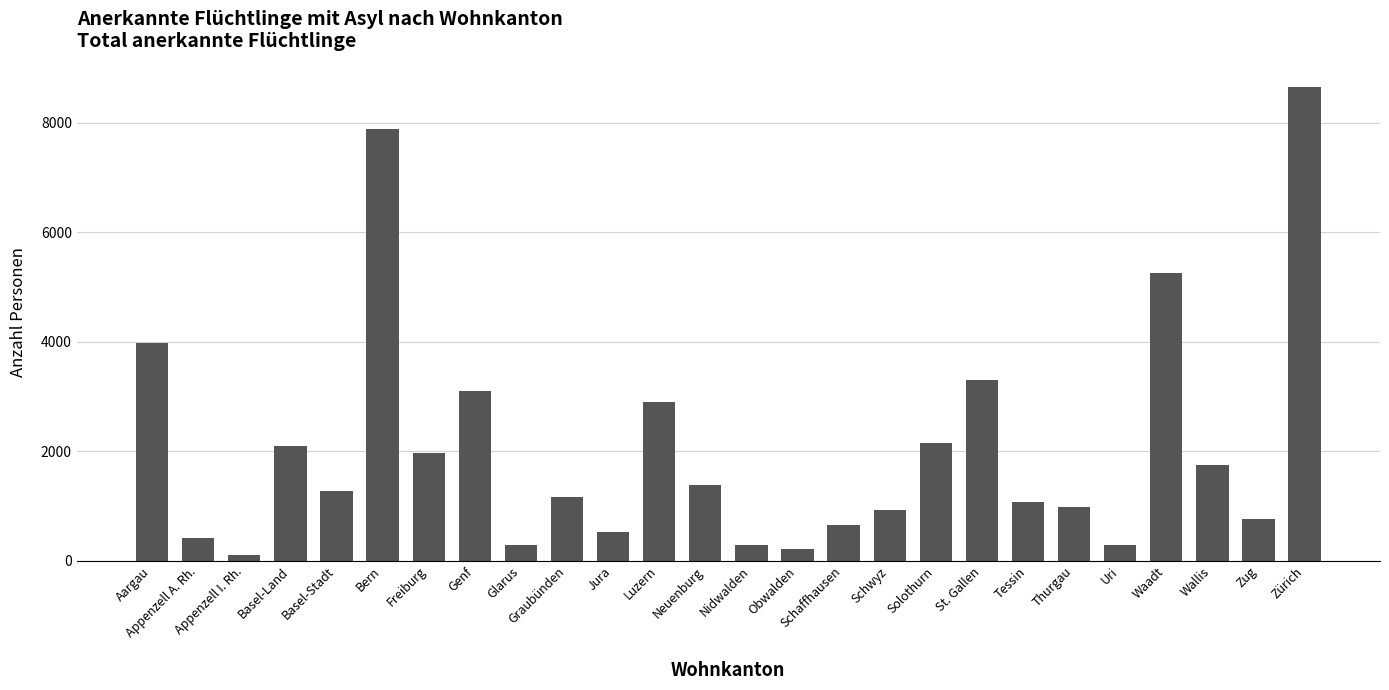

At which label is the value closest to 4371?

Aargau